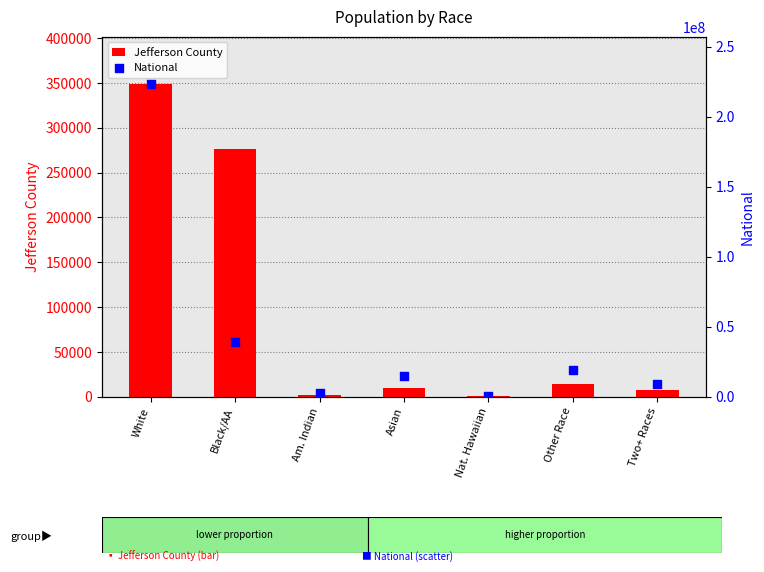

Is the value of National at Two+ Races greater than the value of Jefferson County at Asian?

Yes